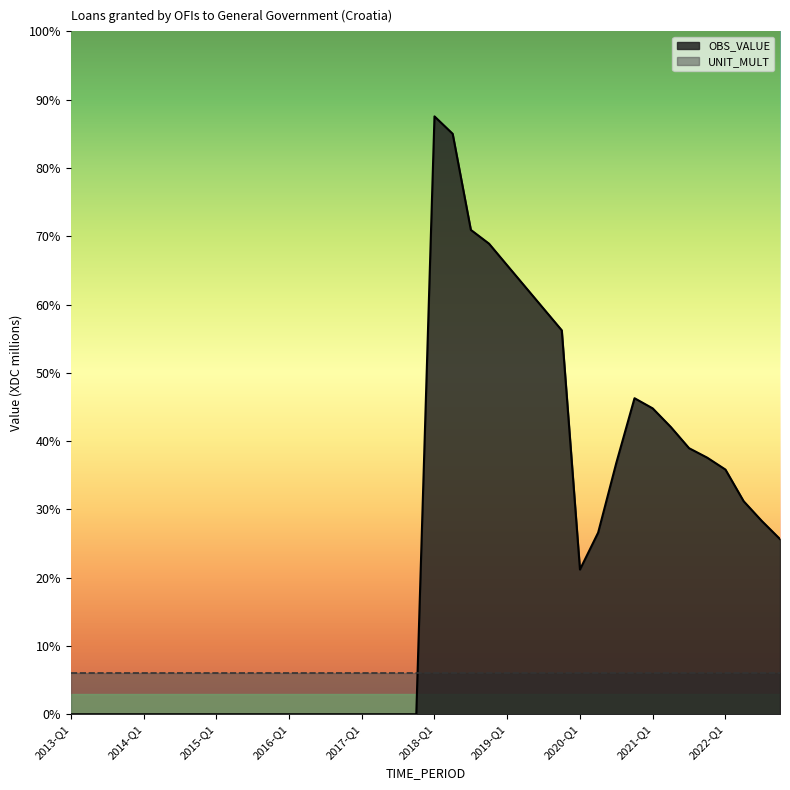

Reading left to right, extract all data points from this chart.

2013-Q1=0.0	2013-Q2=0.0	2013-Q3=0.0	2013-Q4=0.0	2014-Q1=0.0	2014-Q2=0.0	2014-Q3=0.0	2014-Q4=0.0	2015-Q1=0.0	2015-Q2=0.0	2015-Q3=0.0	2015-Q4=0.0	2016-Q1=0.0	2016-Q2=0.0	2016-Q3=0.0	2016-Q4=0.0	2017-Q1=0.0	2017-Q2=0.0	2017-Q3=0.0	2017-Q4=0.0	2018-Q1=87.5	2018-Q2=85.0	2018-Q3=70.9	2018-Q4=68.9	2019-Q1=65.7	2019-Q2=62.6	2019-Q3=59.4	2019-Q4=56.2	2020-Q1=21.2	2020-Q2=26.6	2020-Q3=36.8	2020-Q4=46.3	2021-Q1=44.8	2021-Q2=42.0	2021-Q3=39.0	2021-Q4=37.6	2022-Q1=35.8	2022-Q2=31.2	2022-Q3=28.3	2022-Q4=25.6